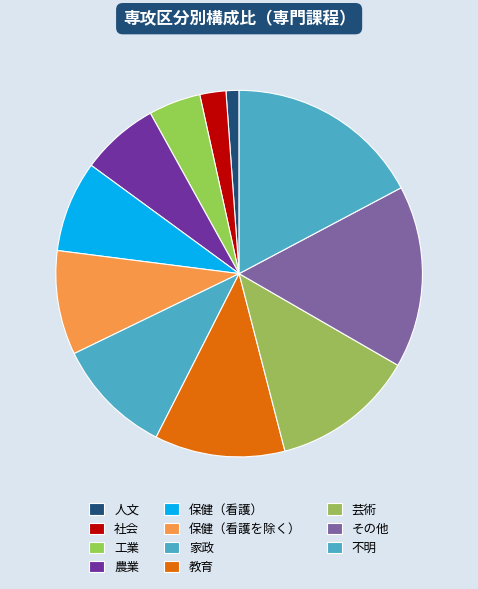

How many segments does this pie chart have?

11